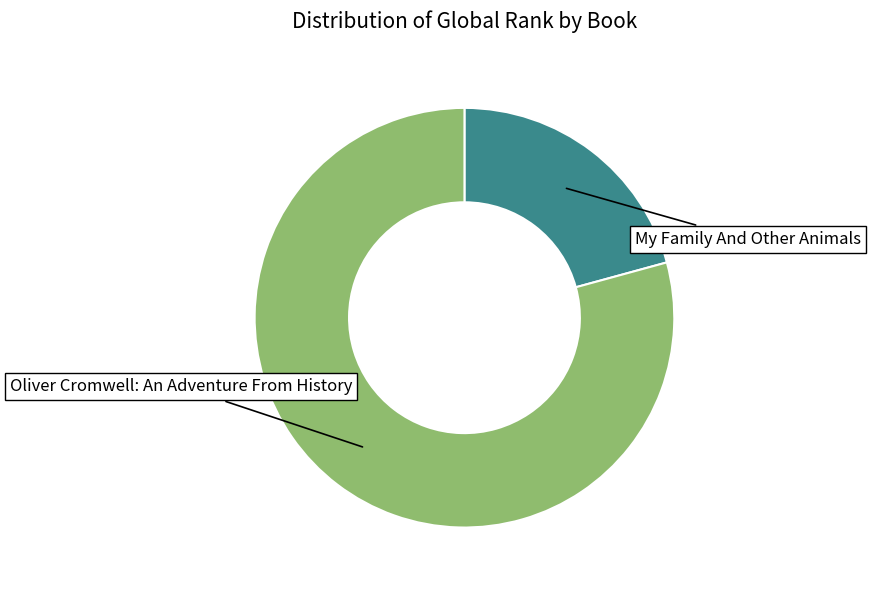

Does any single category account for the majority?

Yes